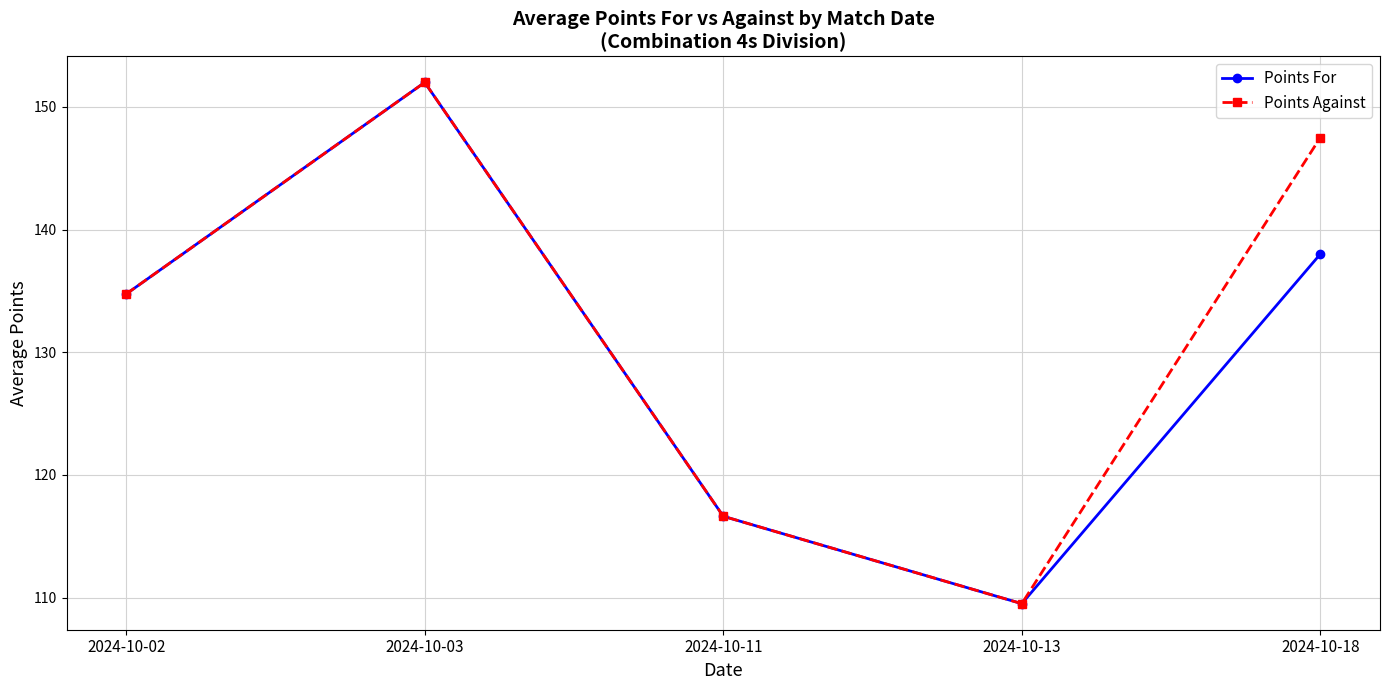

Which series changed the most between 2024-10-13 and 2024-10-18?

Points Against